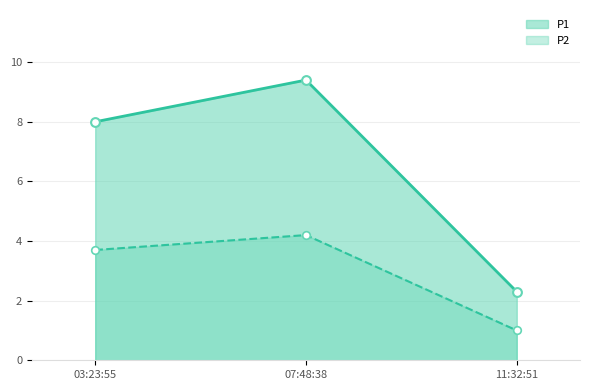

Is the value of P1 at 03:23:55 greater than the value of P2 at 03:23:55?

Yes